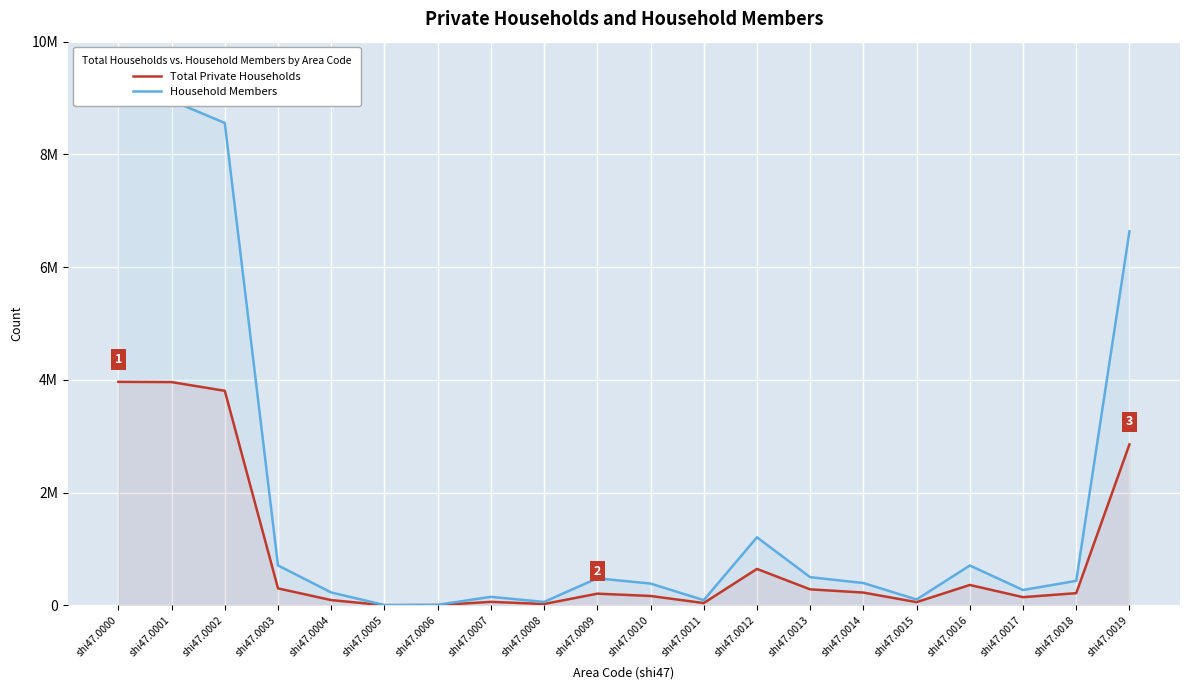

True or false: Total Private Households and Household Members cross at least once.

False